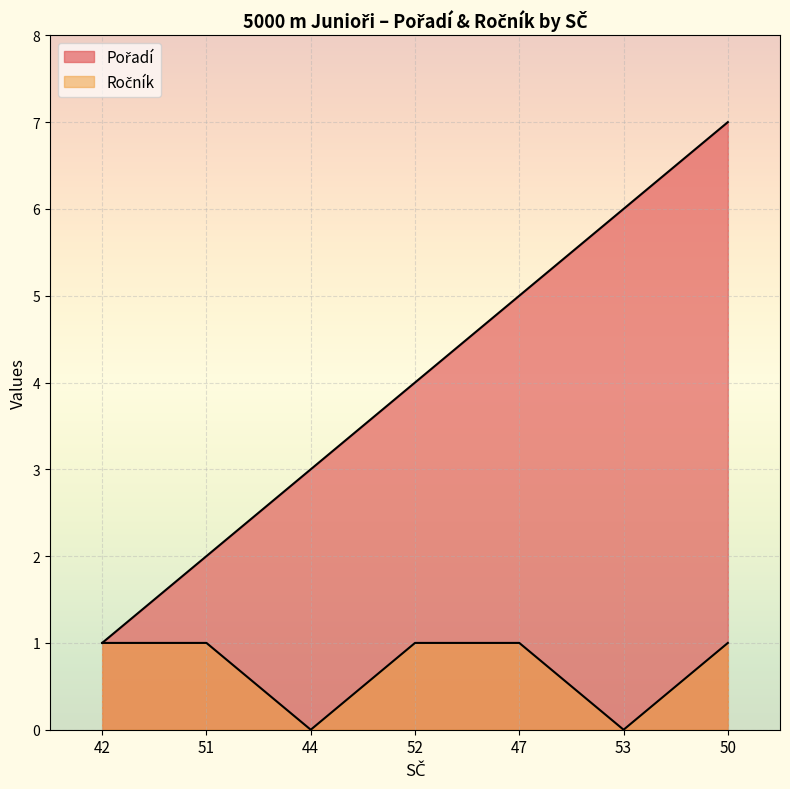

Rank the series at 42 from lowest to highest value.

Pořadí, Ročník